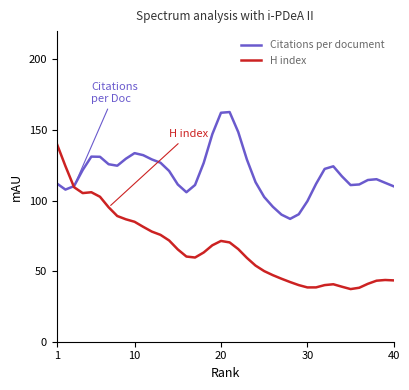

How many intersections are there between H index and Citations per document?

1